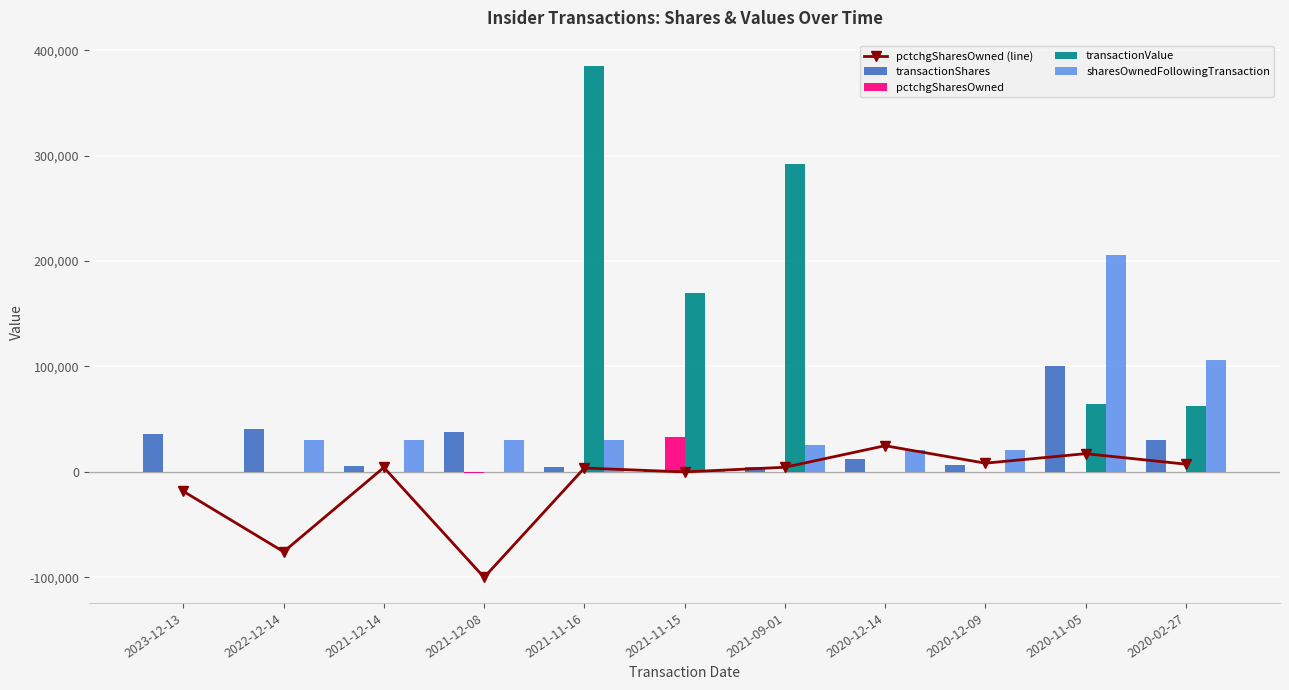

What is the difference between the second highest and second lowest values in the transactionValue series?

292246.0